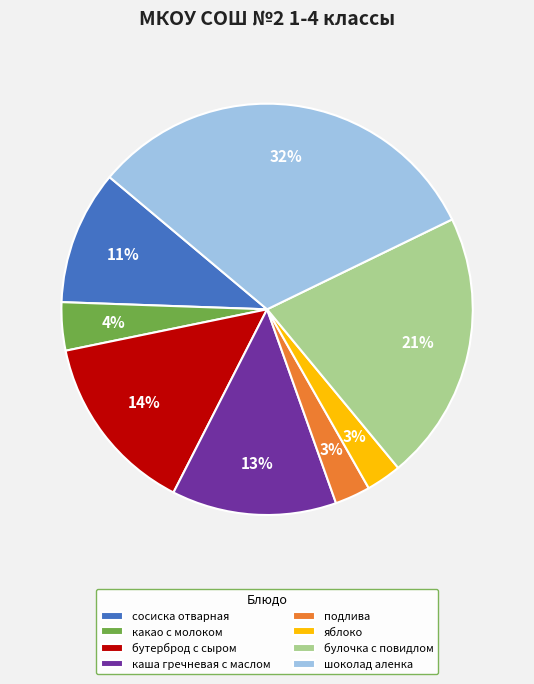

Is it true that какао с молоком is 4% of the pie?

True